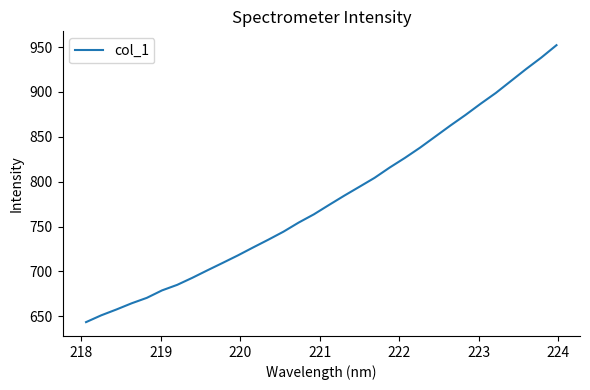

What is the maximum value shown in the chart?

952.1